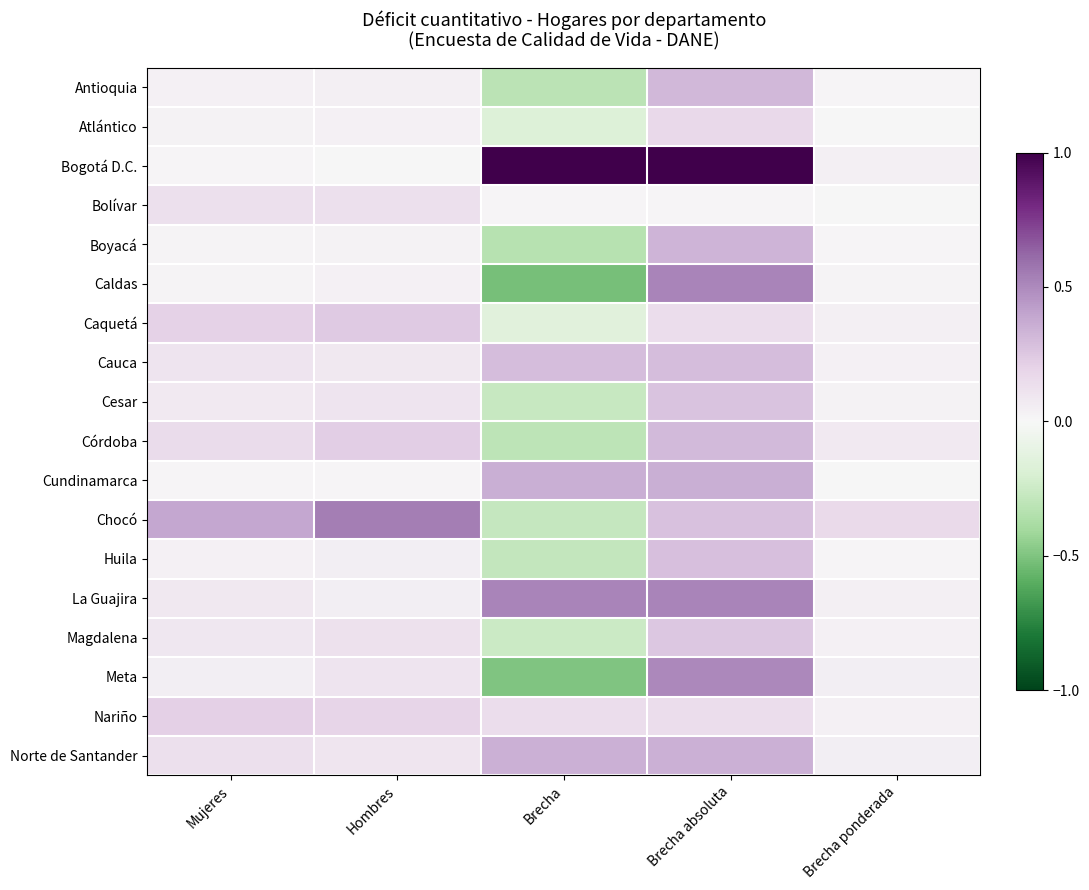

What is the minimum value shown in the chart?

-0.5